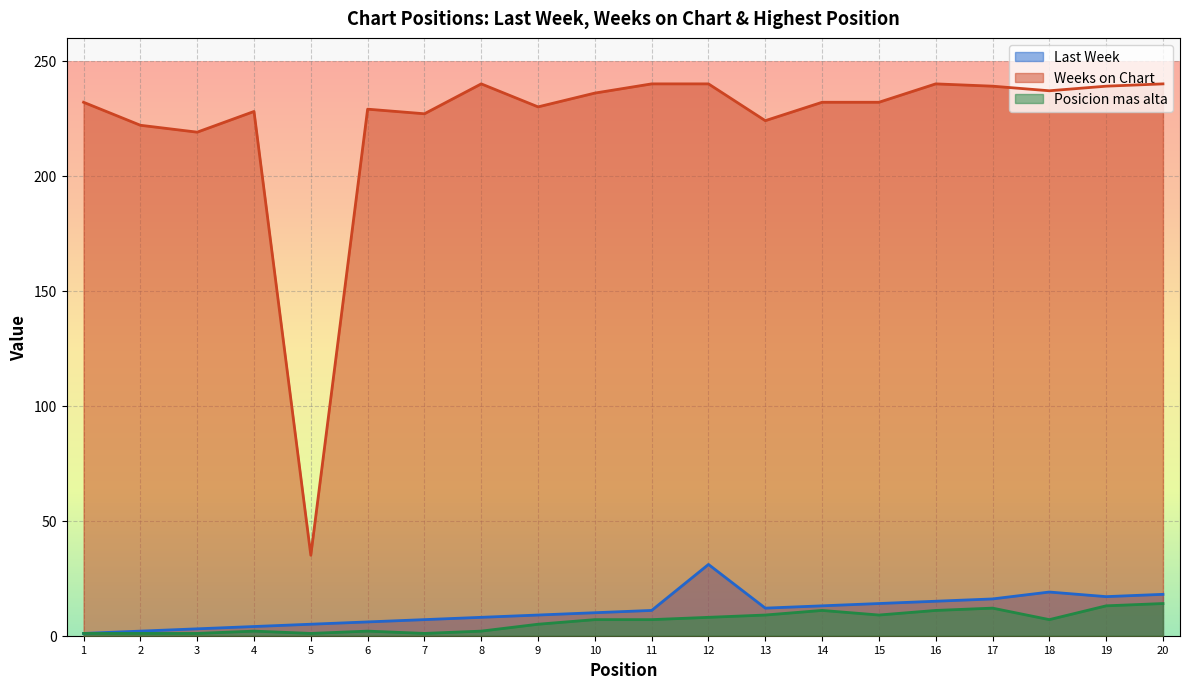

What is the maximum value shown in the chart?

240